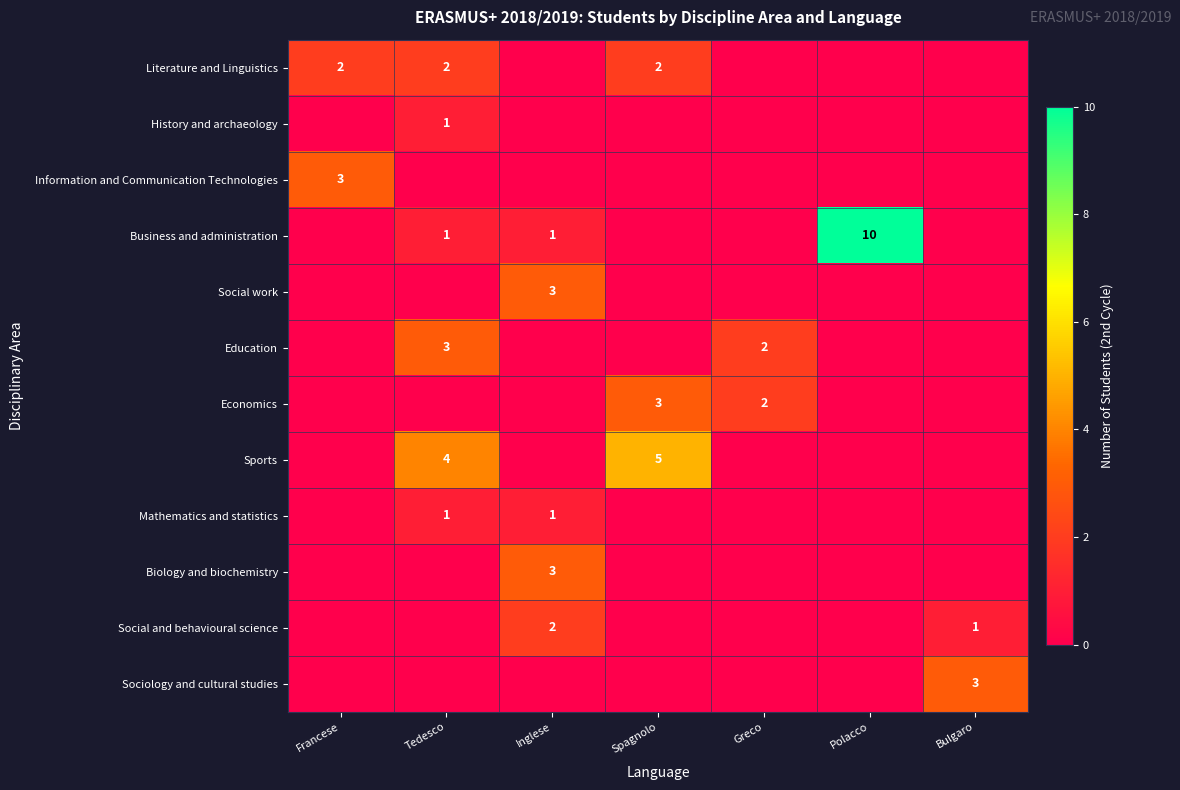

True or false: Education has a value of 2 at Greco.

True